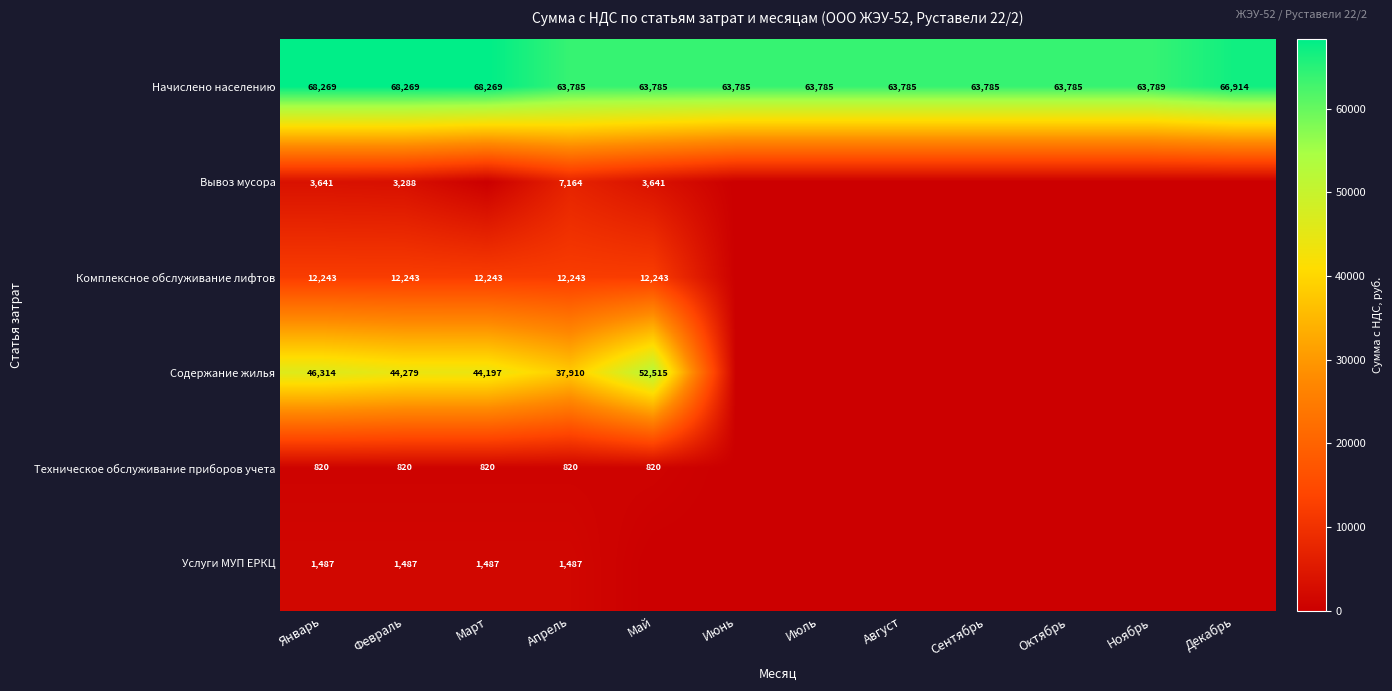

The Вывоз мусора series shows 3641 at Январь. True or false?

True